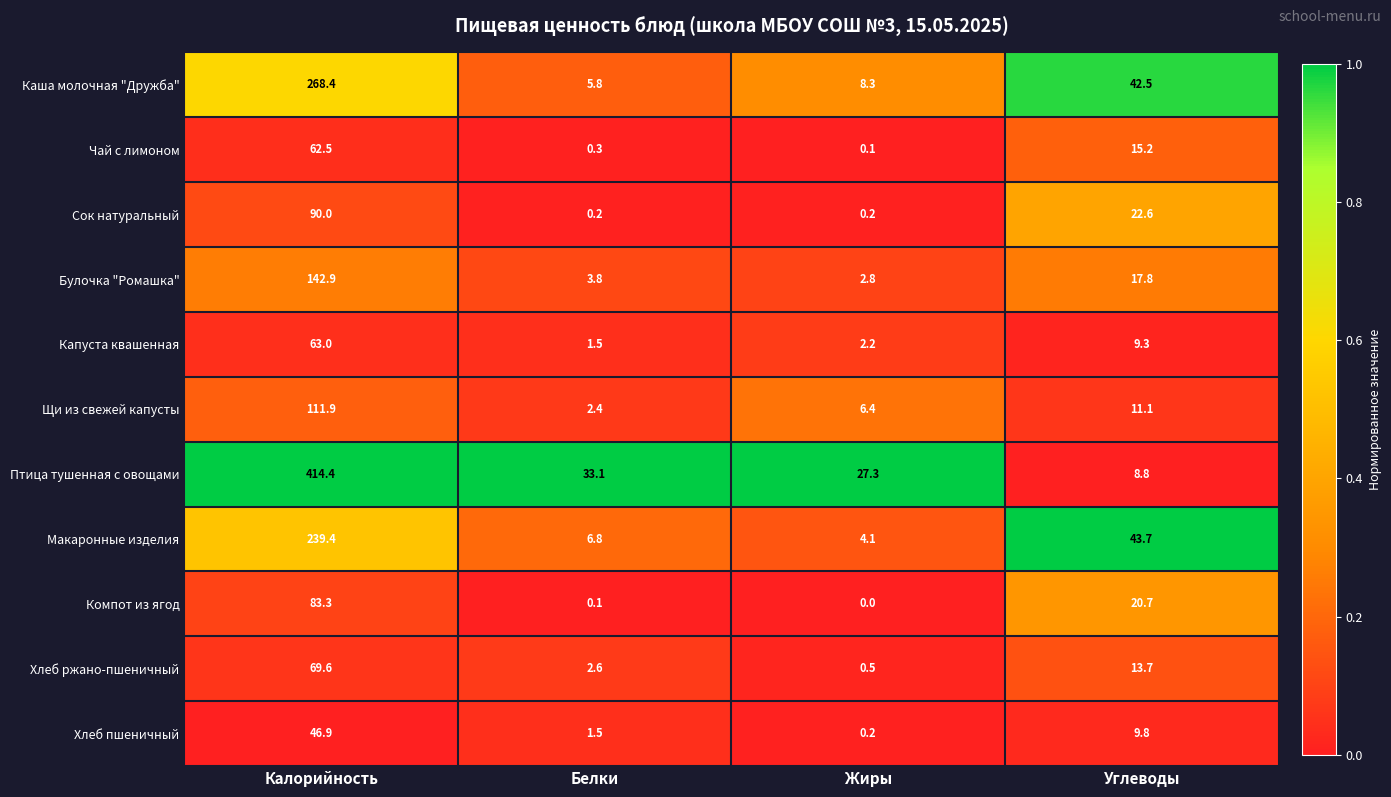

At how many categories does at least one series exceed 0?

4